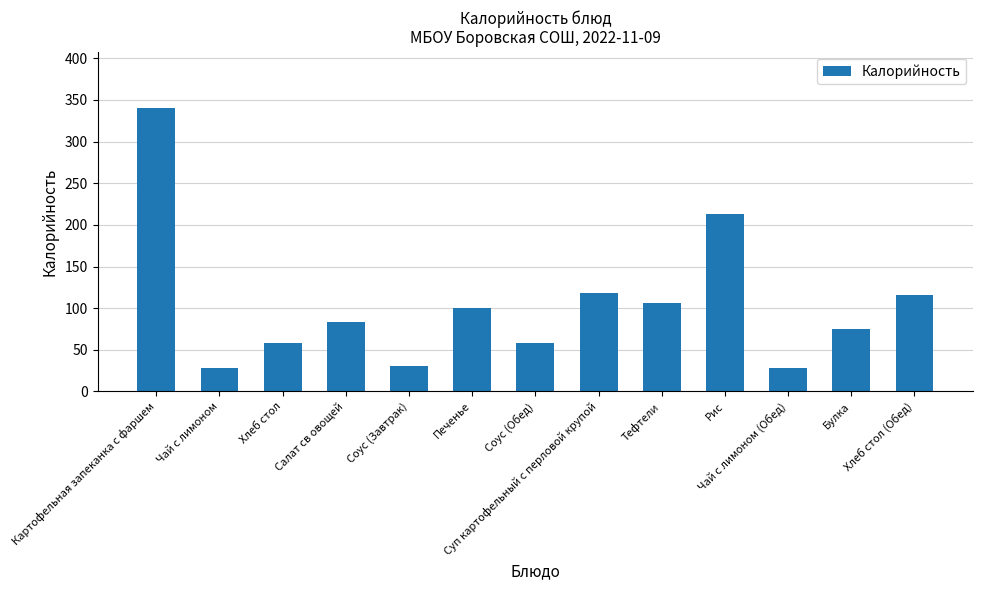

What is the minimum value shown in the chart?

27.6